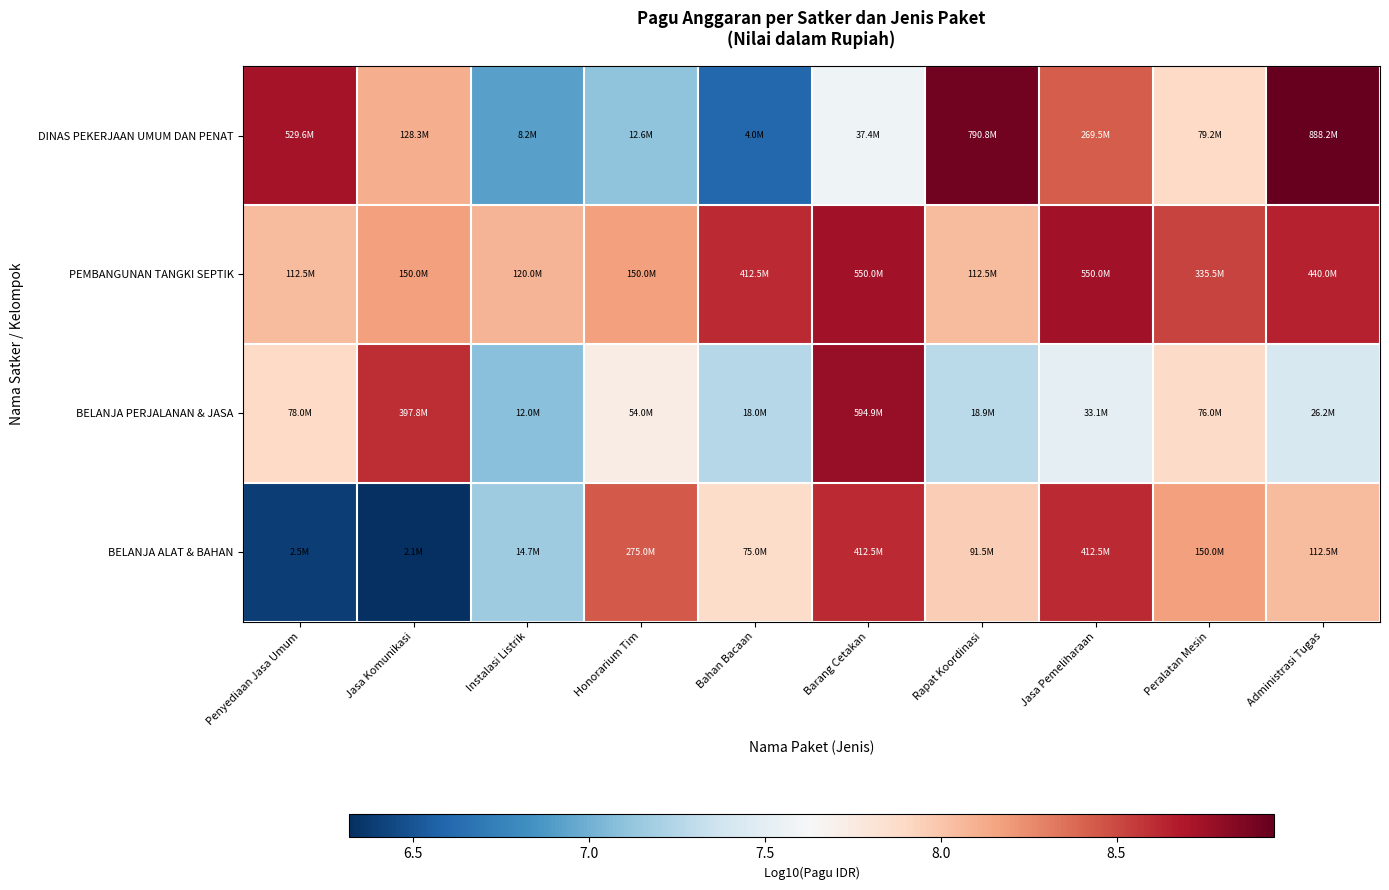

How many data points does each series have?

10